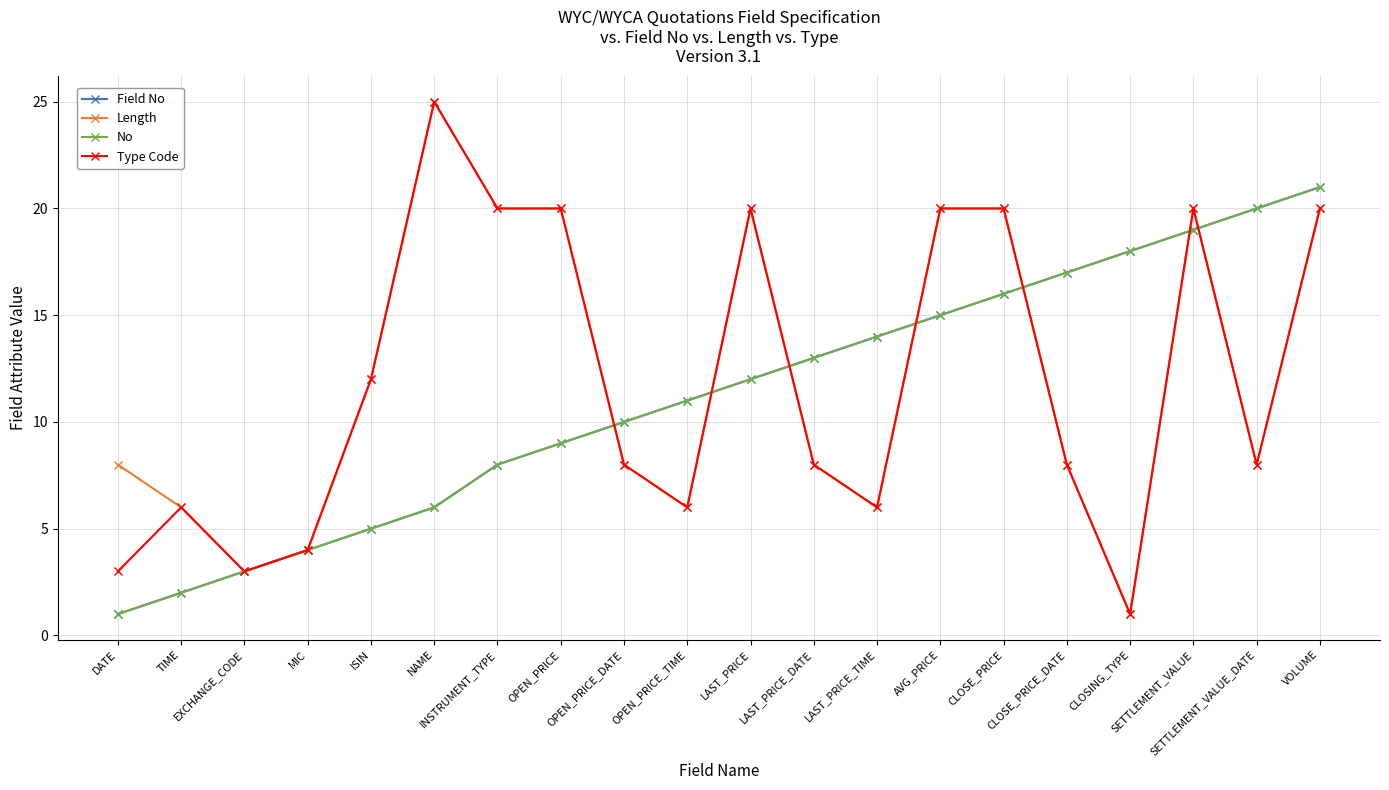

Does the chart have visible grid lines?

Yes